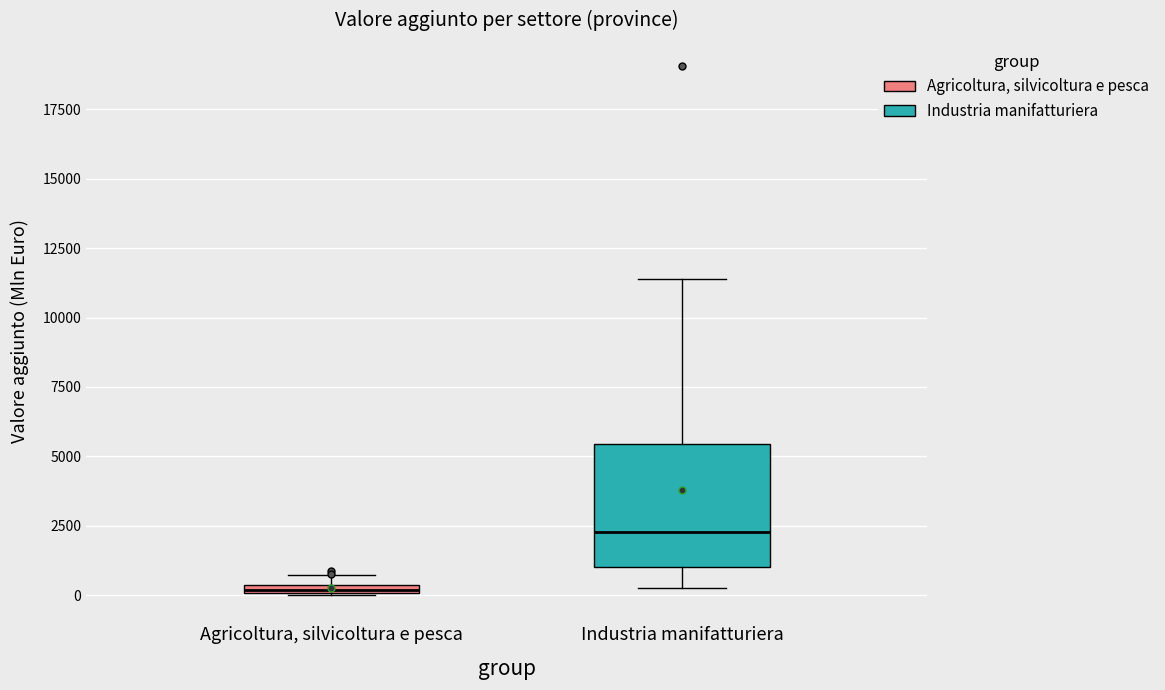

Which box's median line is the highest?

Industria manifatturiera